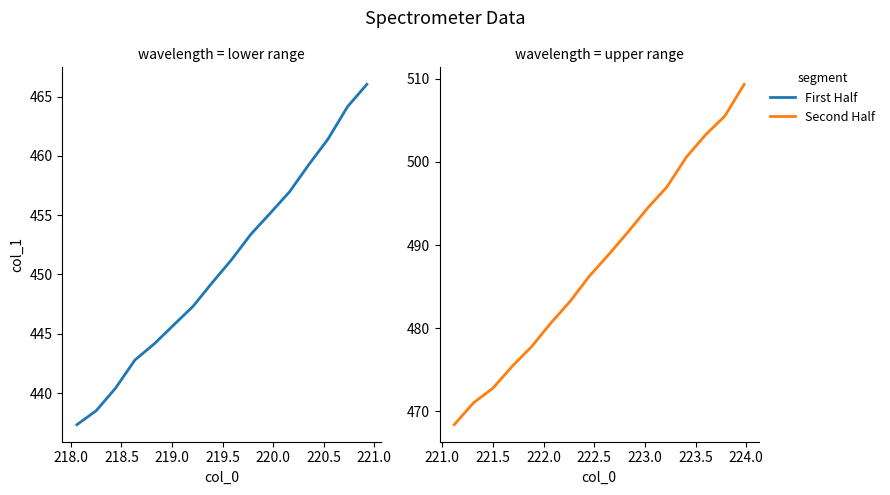

What is the highest value of the Second Half series?

509.3